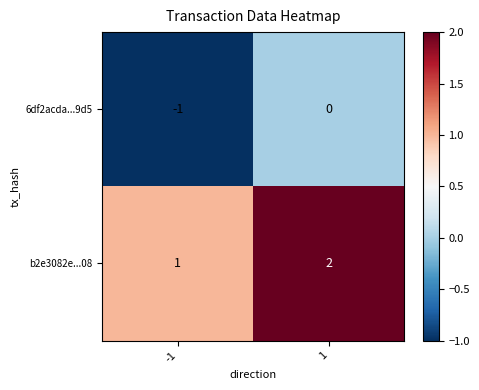

True or false: 6df2acda...9d5 has a value of -1 at -1.

True